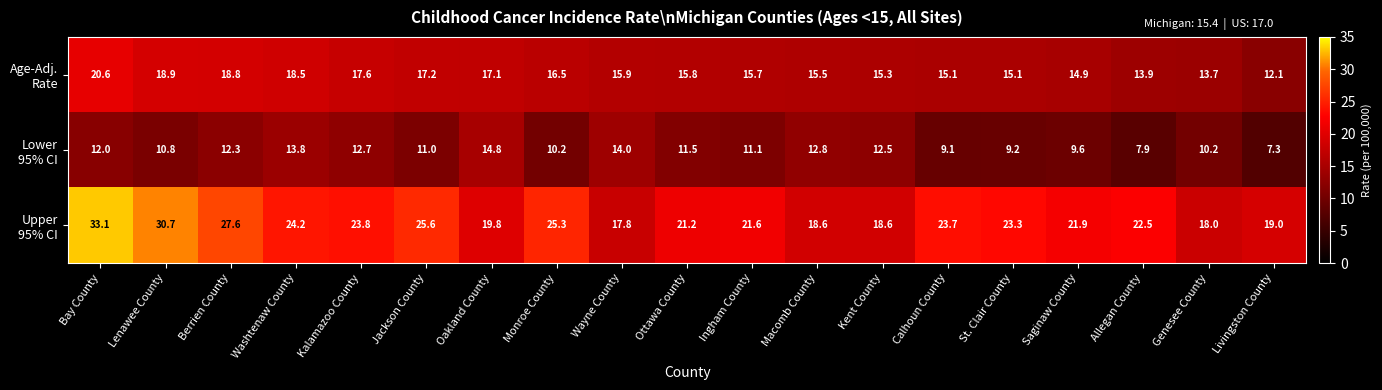

How many series are shown in this chart?

3